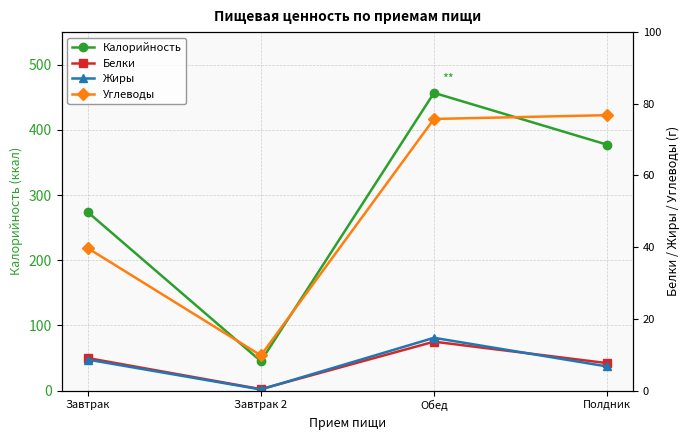

The value of Калорийность at Завтрак is 443.4. True or false?

False